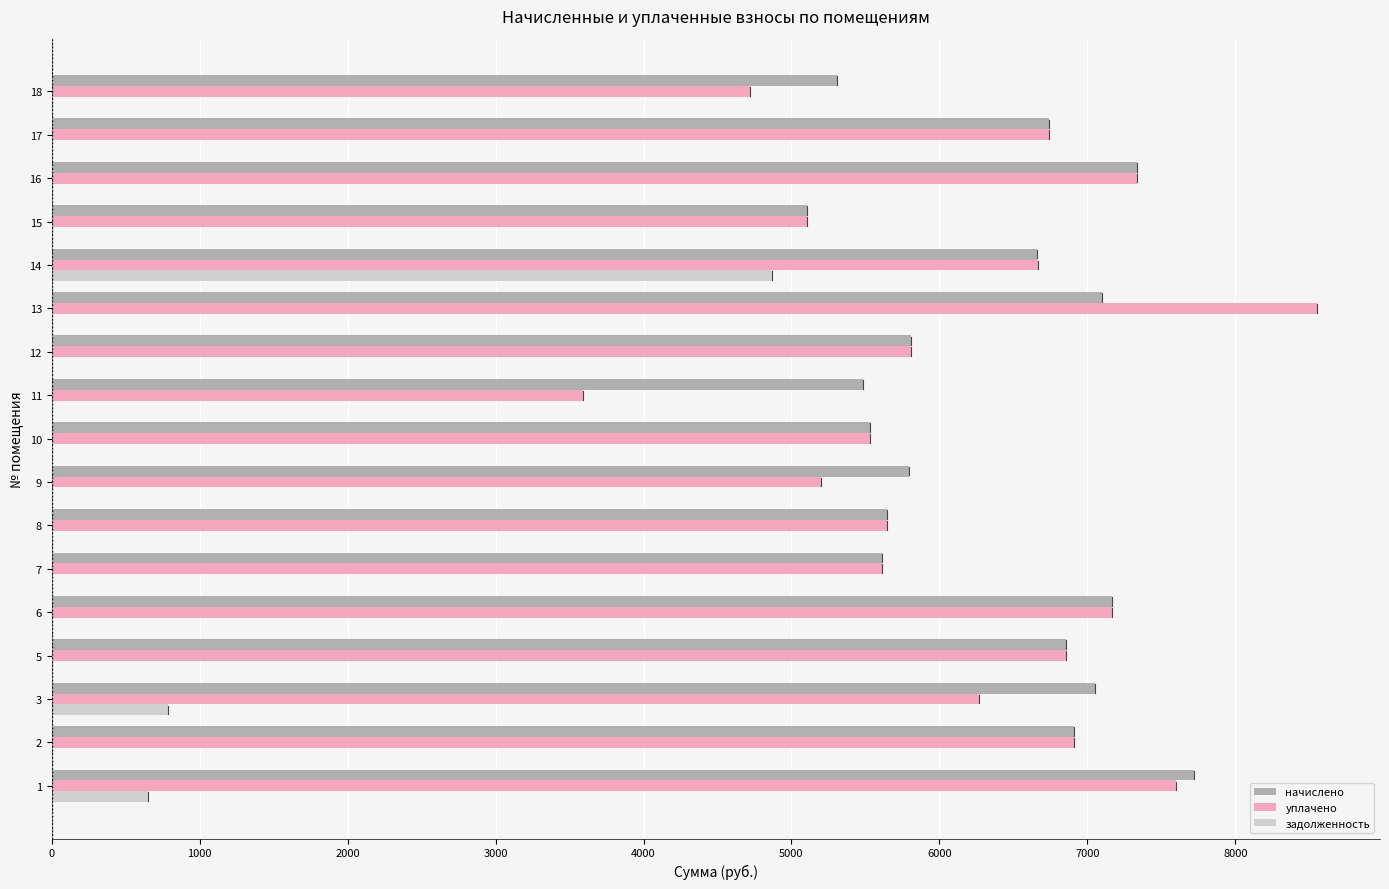

The value of уплачено at 6 is 7165.4. True or false?

True